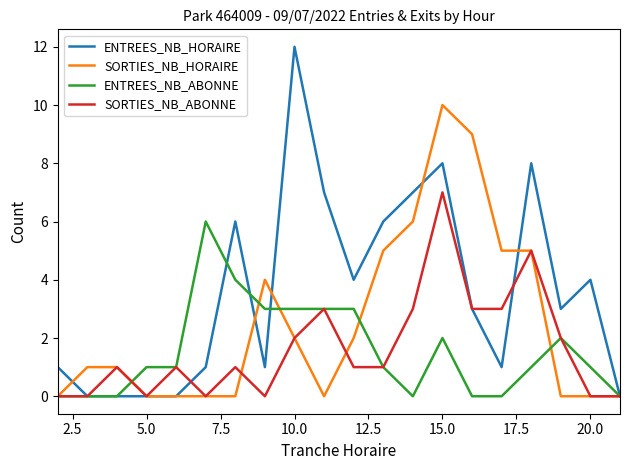

What is the maximum value shown in the chart?

12